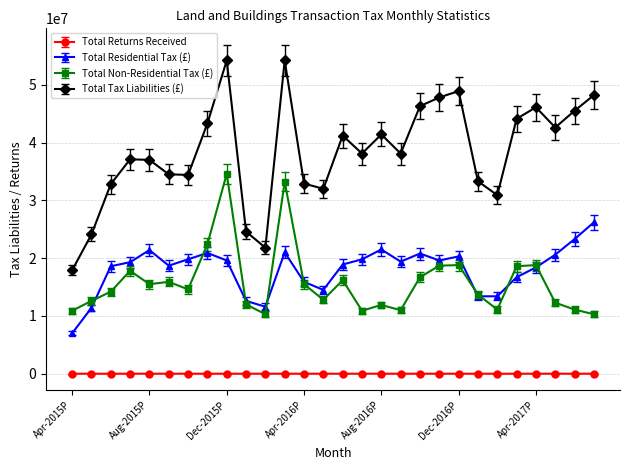

What is the greatest value displayed?

54200000